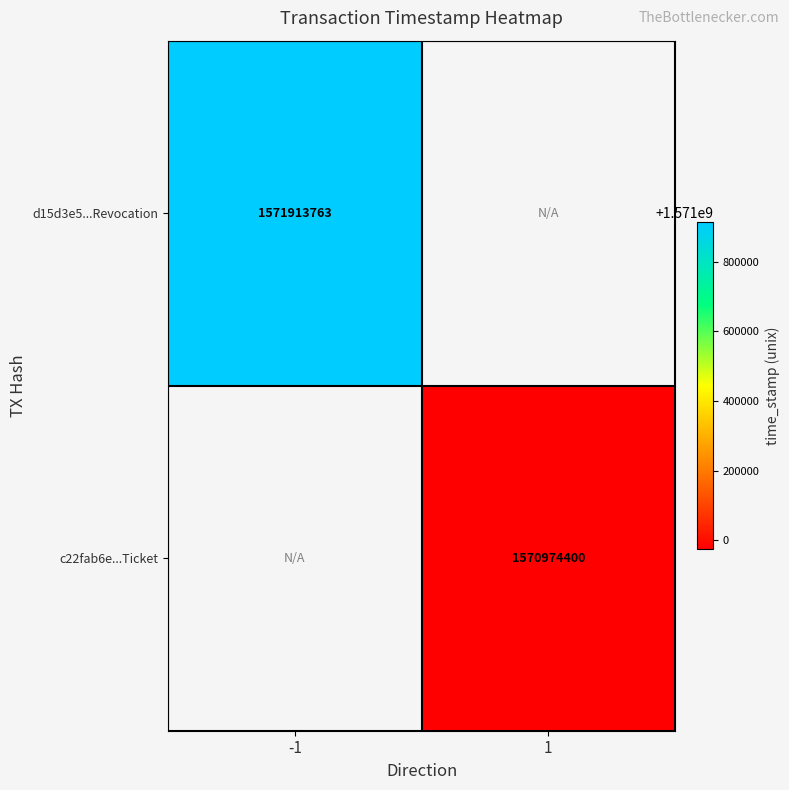

The c22fab6e...Ticket series shows 1570974400 at 1. True or false?

True